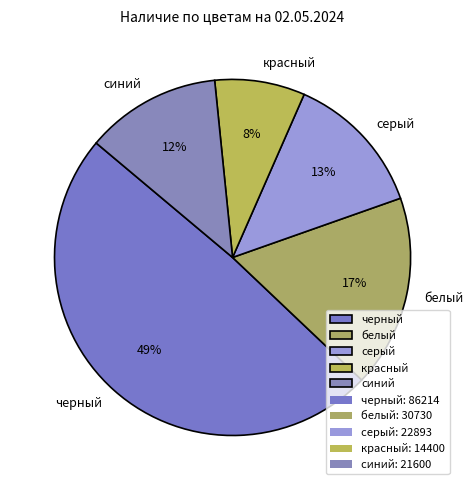

Do серый and черный together represent more than half of the pie?

Yes